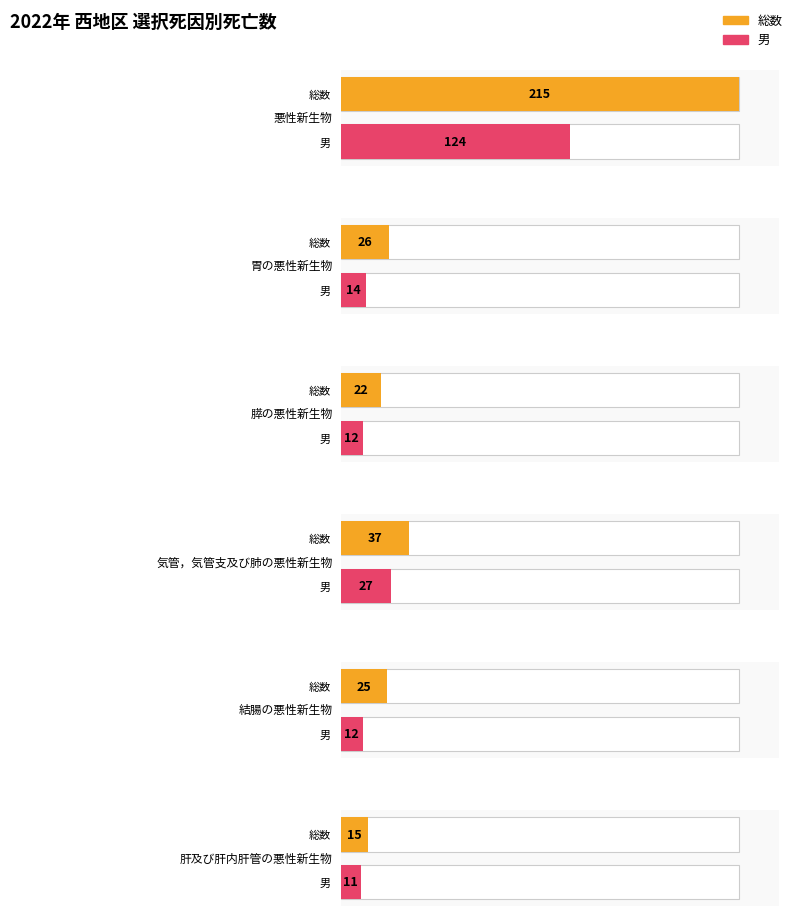

Does the chart contain any negative values?

No